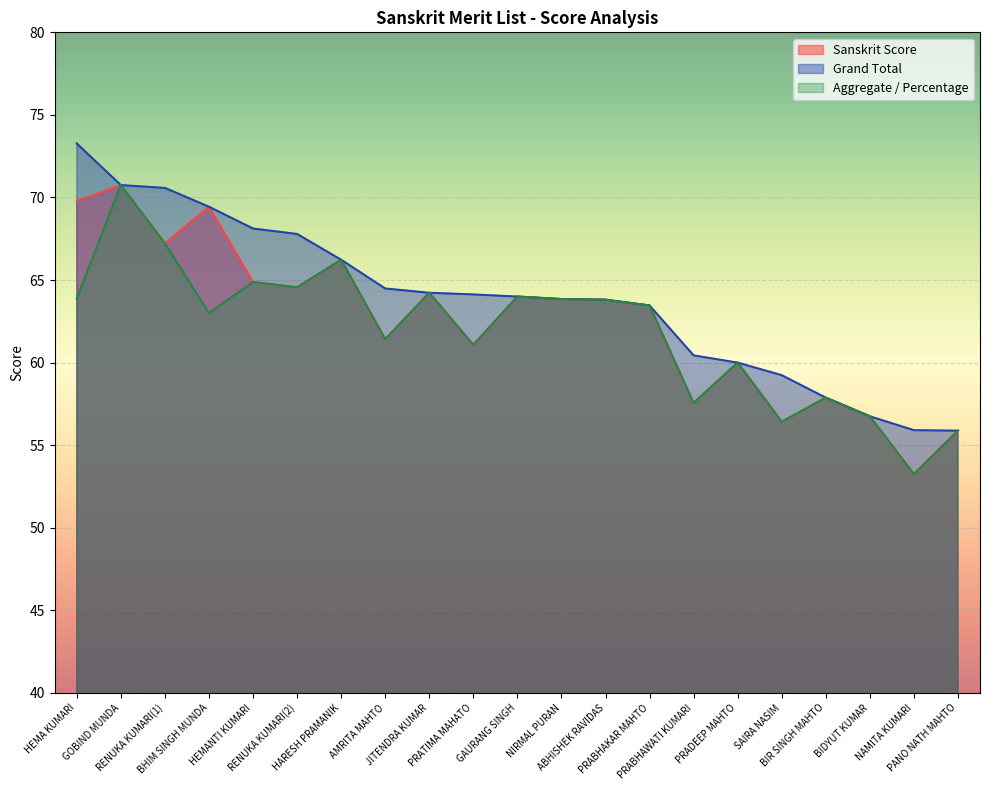

True or false: Sanskrit Score and Grand Total intersect in this chart.

False